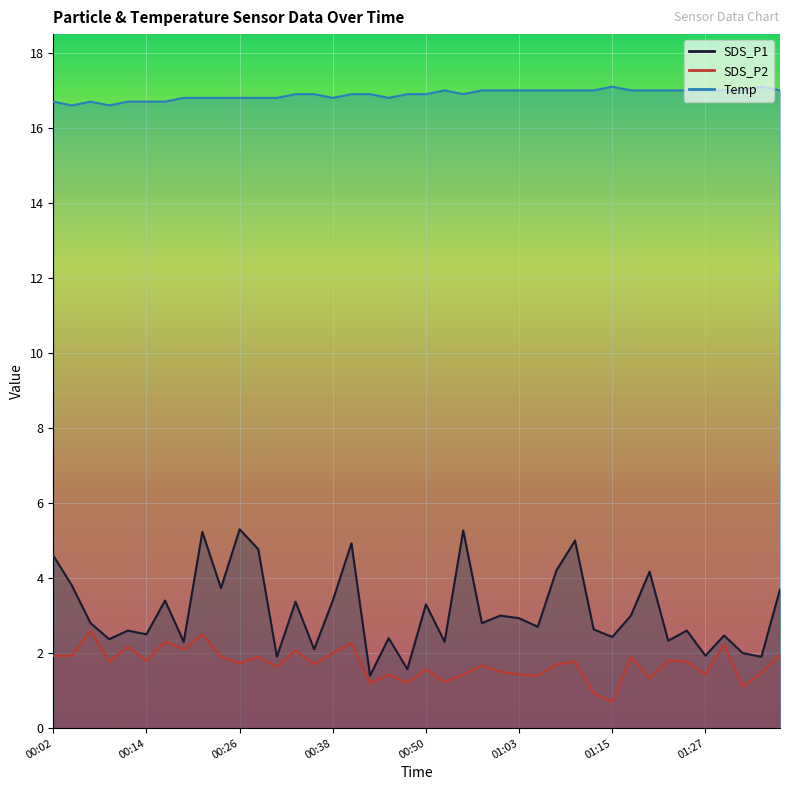

What is the smallest value displayed?

0.7